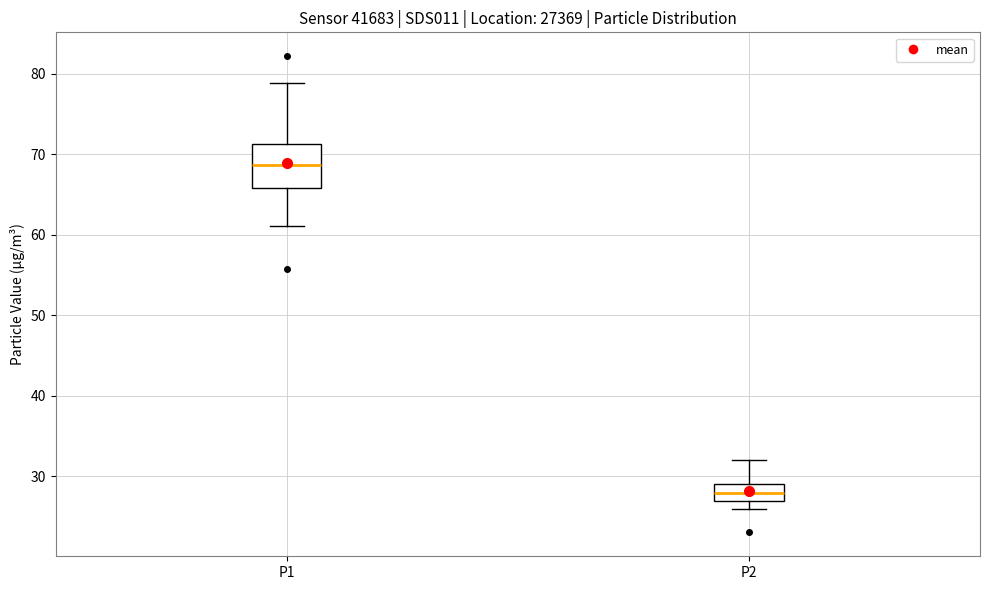

Reading left to right, read every box against the y-axis: the position of its median line, the range the box covers, and the ends of its whiskers. The values are not printed on the chart, so give them approximately, as read against the axis.

P1: median 69, box 66 to 71, whiskers 61 to 79
P2: median 28, box 27 to 29, whiskers 26 to 32